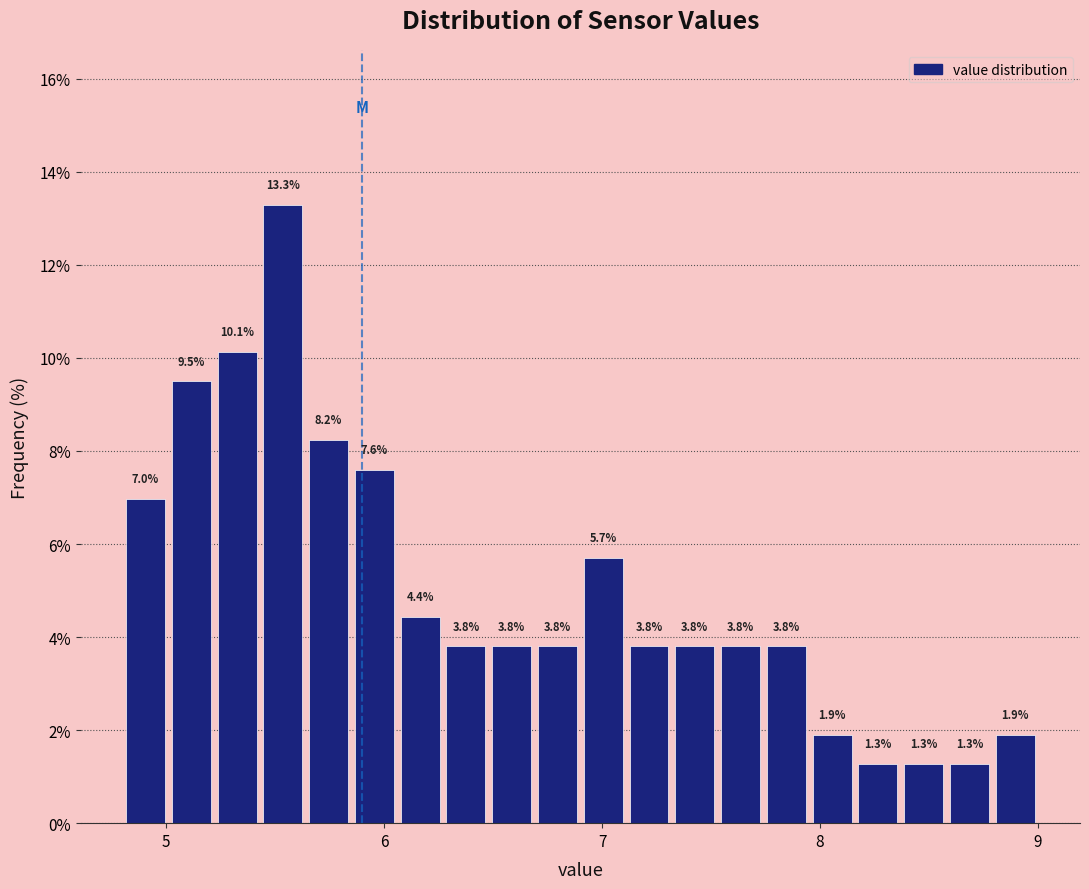

Around what value on the x-axis is the tallest bar? Give the approximate position of its centre, as read against the axis.

5.5